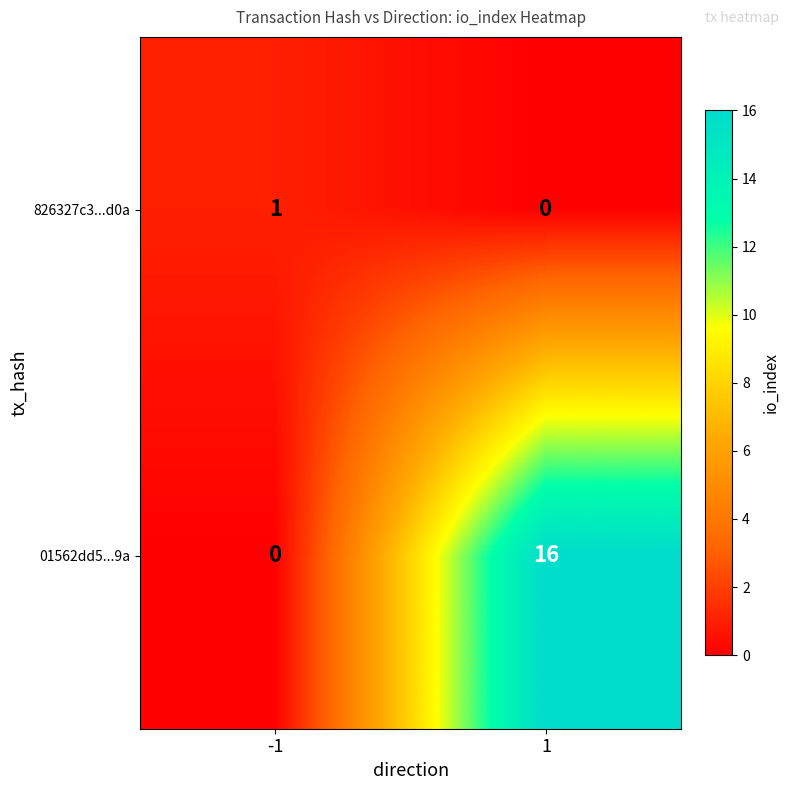

At which category is the sum across all series the highest?

1